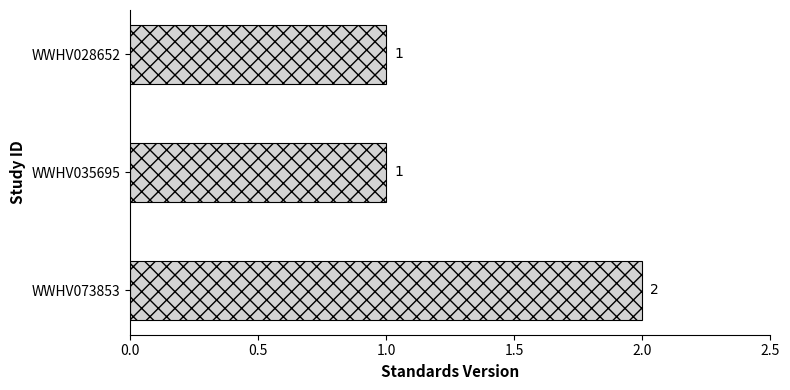

Reading bottom to top, extract all data points from this chart.

WWHV073853=2	WWHV035695=1	WWHV028652=1